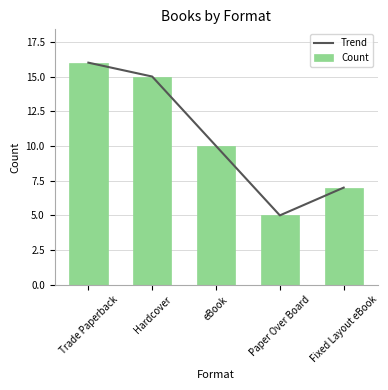

What is the smallest value displayed?

5